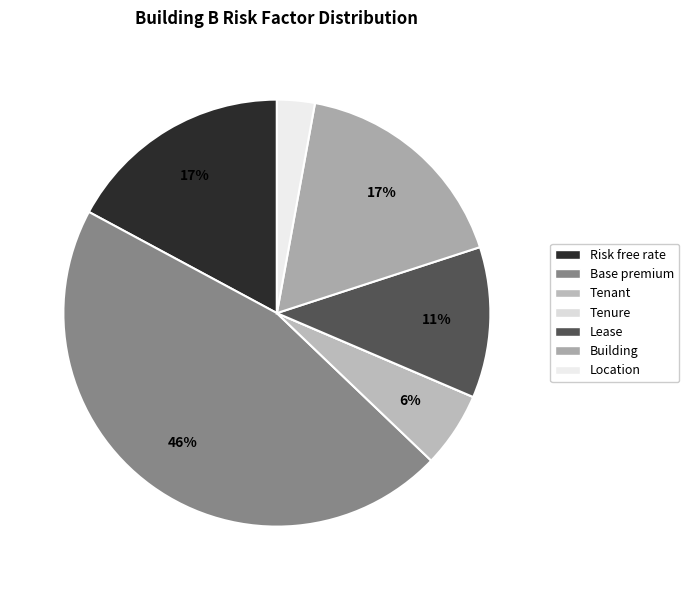

Rank the categories by value from lowest to highest.

Tenure, Location, Tenant, Lease, Risk free rate, Building, Base premium